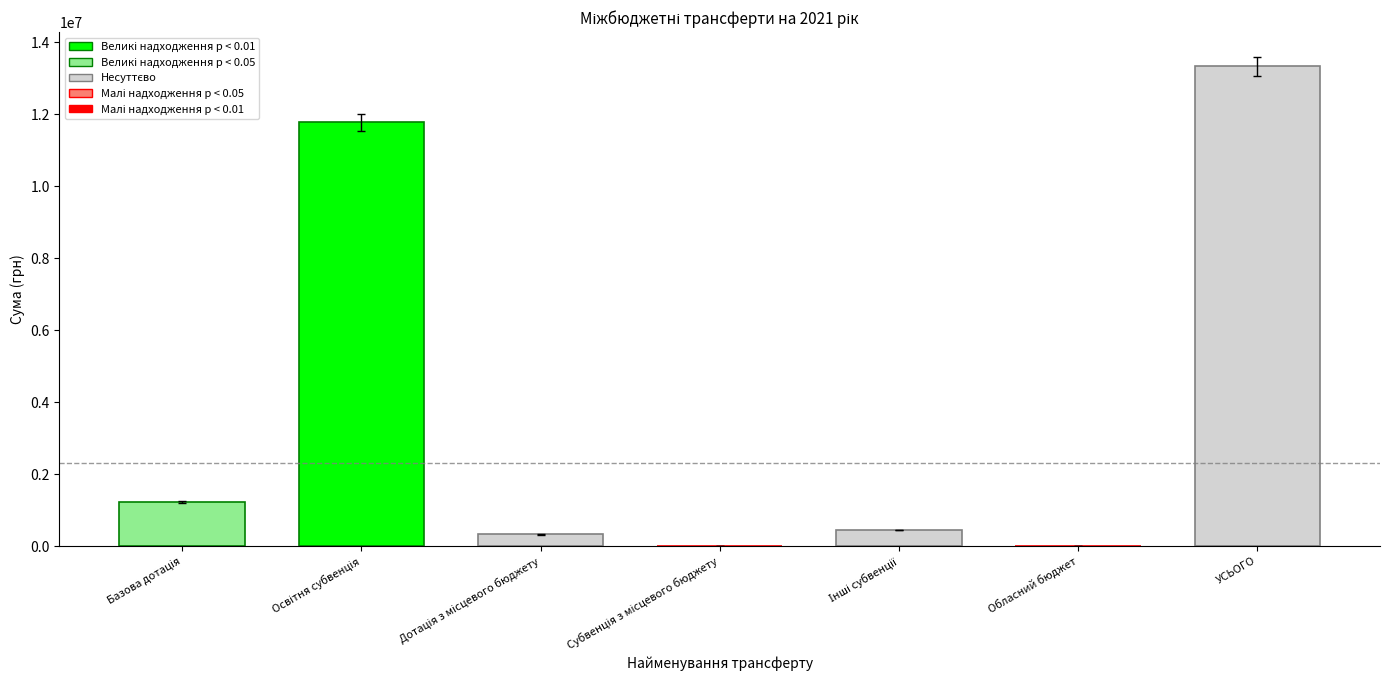

Read the value at Освітня субвенція.

11779900